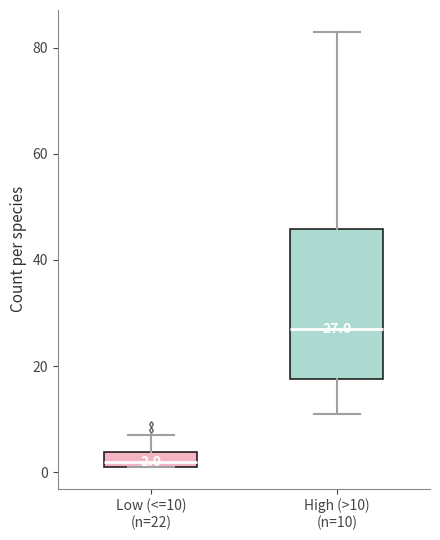

Which box's median line is the highest?

High (>10) (n=10)